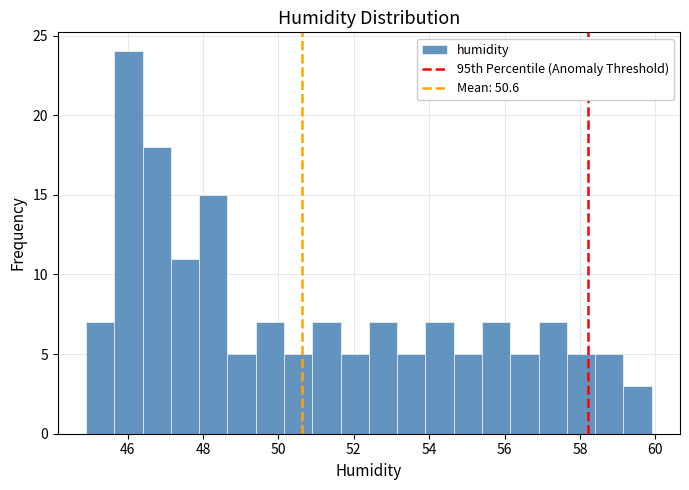

Around what value on the x-axis is the tallest bar? Give the approximate position of its centre, as read against the axis.

46.0